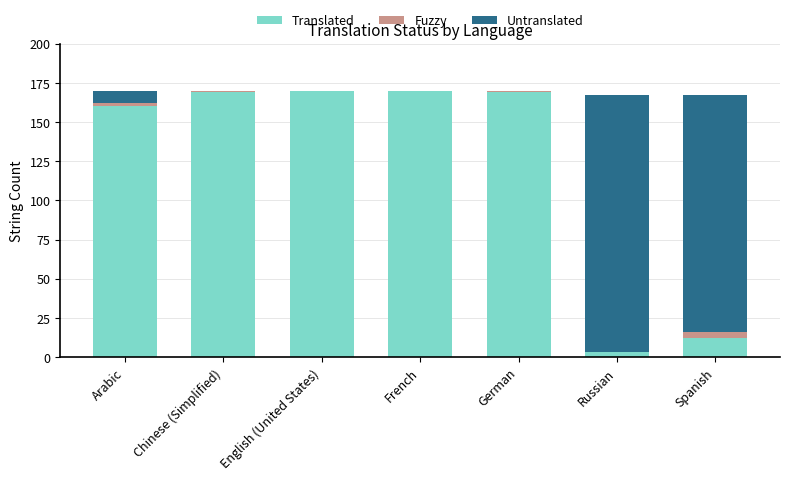

What is the highest value of the Translated series?

170